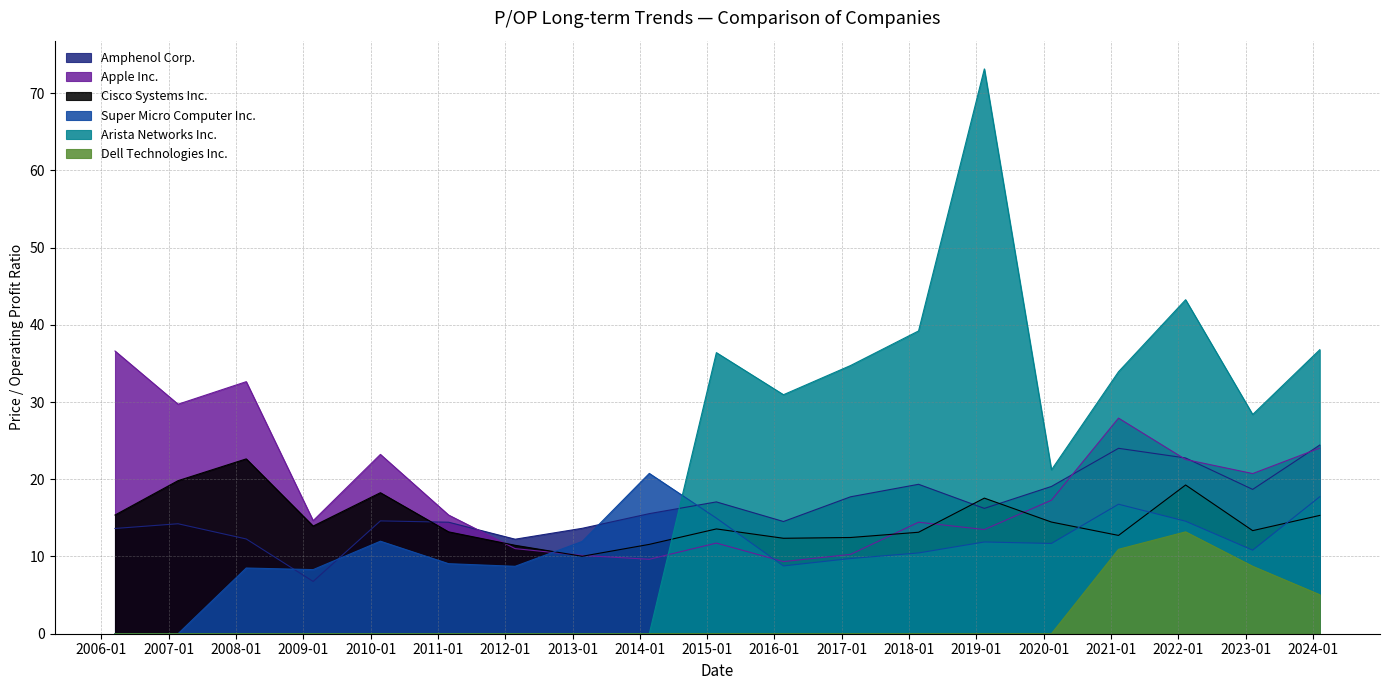

Which category has the lowest value in the Dell Technologies Inc. series?

2006-03-16